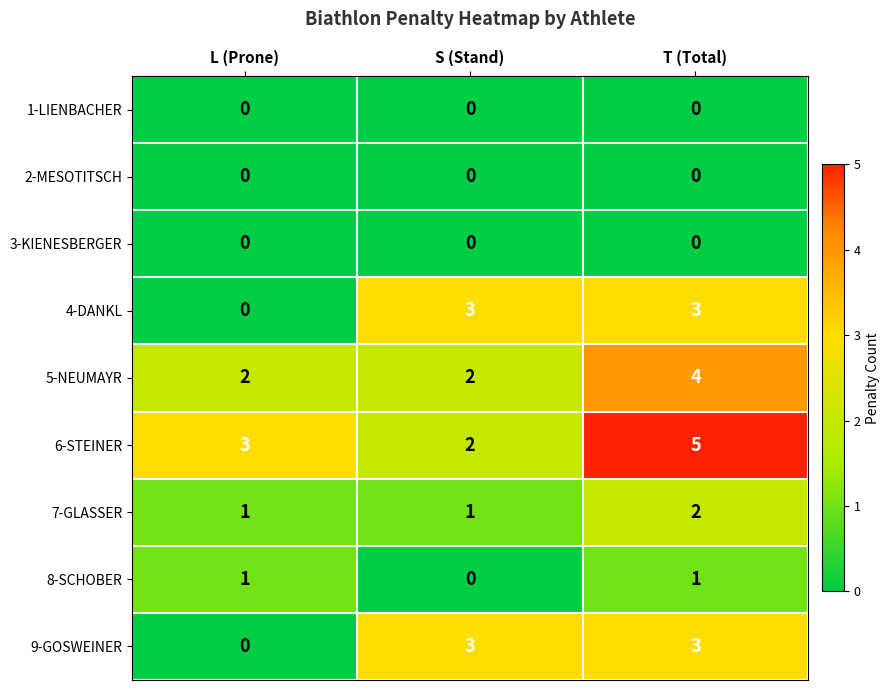

At how many categories does at least one series exceed 0?

3